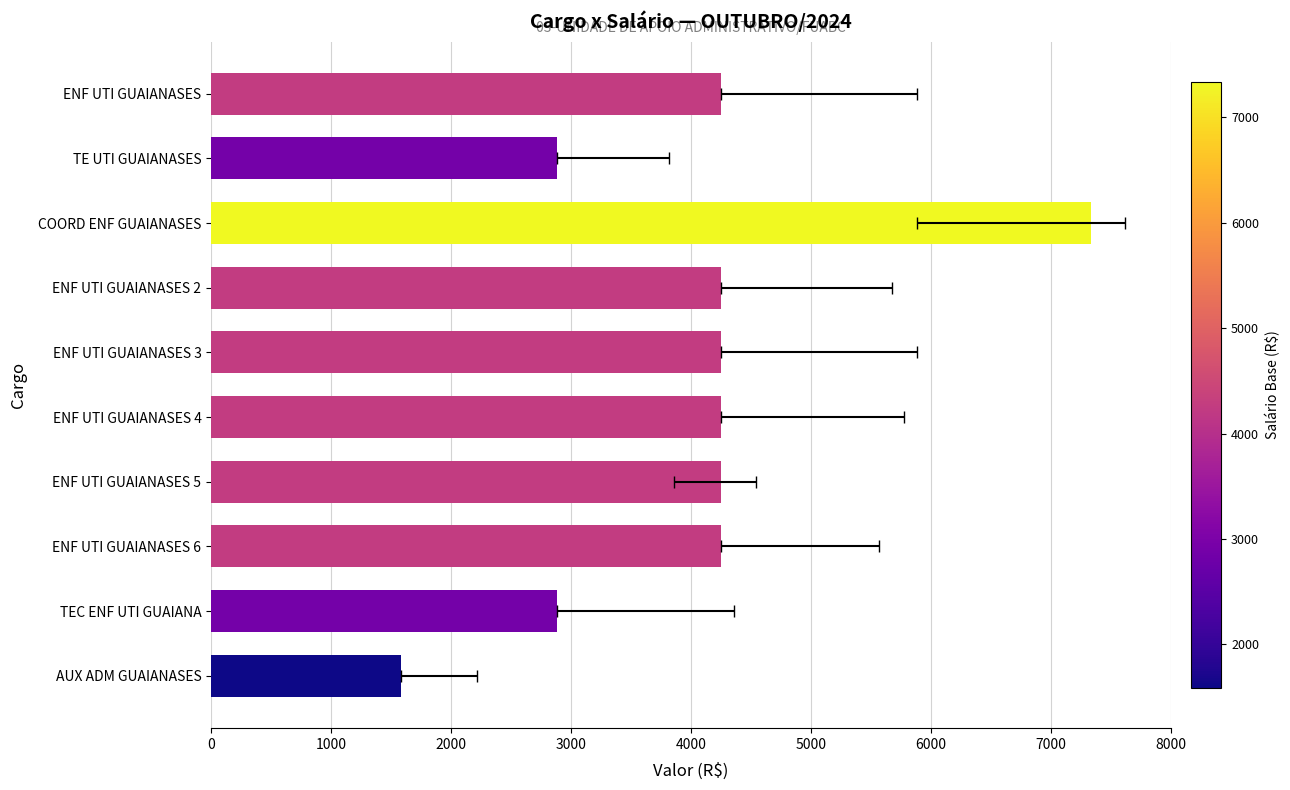

True or false: the data shows 7455.5 at ENF UTI GUAIANASES 5.

False